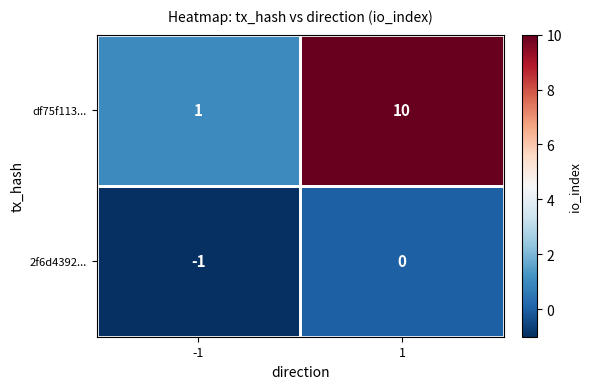

What is the spread (max minus min) of values at 1?

10